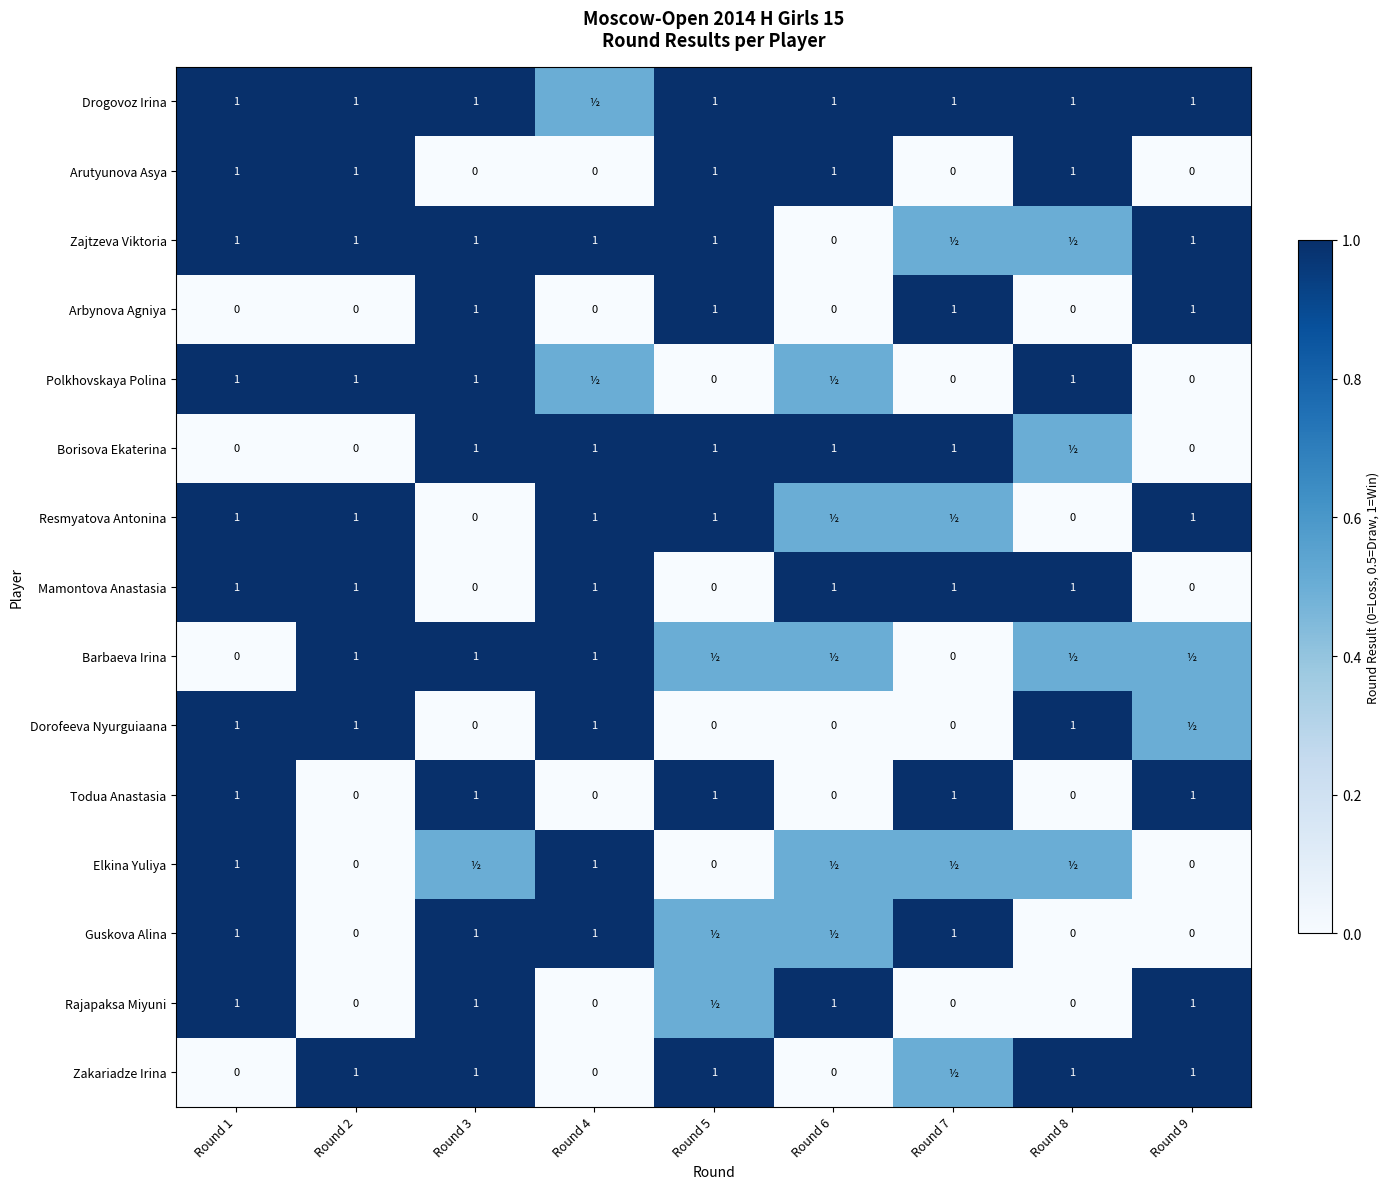

The value of Todua Anastasia at Round 7 is 1.0. True or false?

True